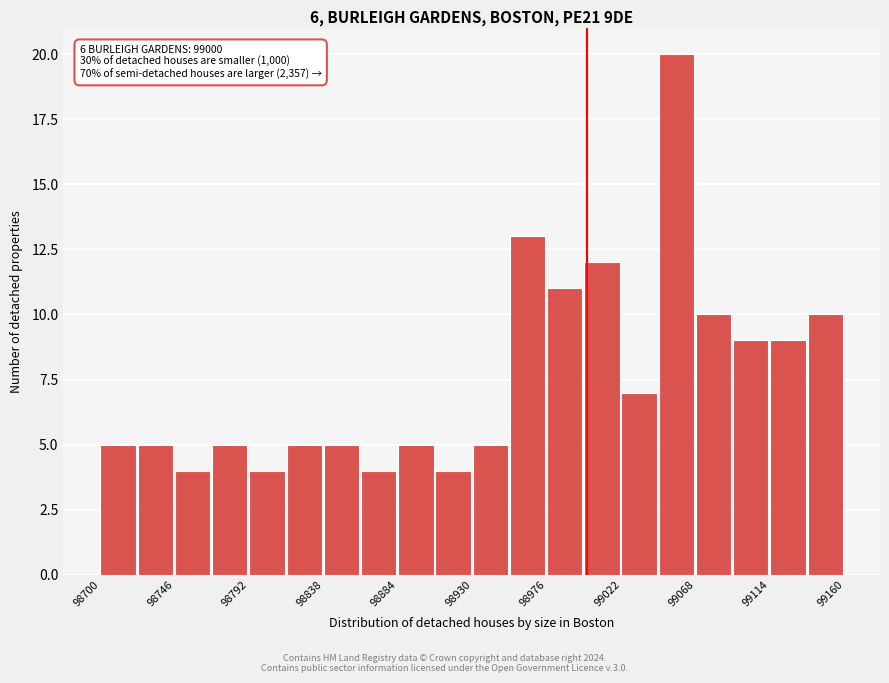

Which range on the x-axis has the tallest bar?

99045 to 99068